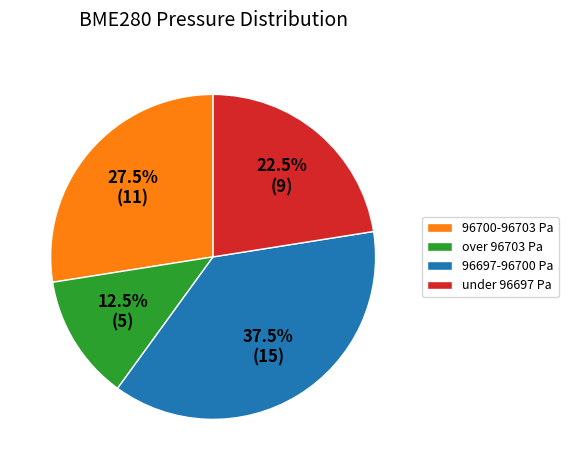

How many slices are in this pie chart?

4